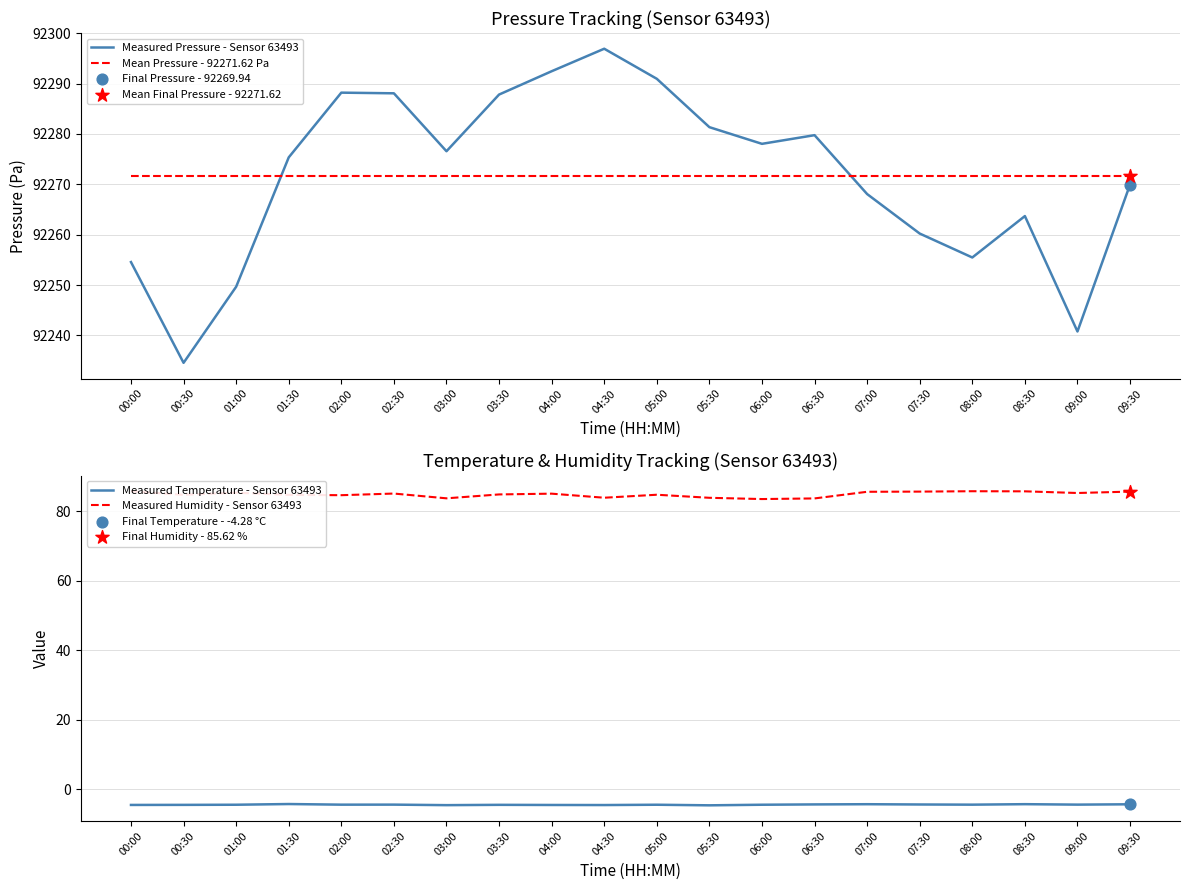

Is the value of Measured Humidity - Sensor 63493 at 00:00 greater than the value of Measured Temperature - Sensor 63493 at 09:00?

Yes